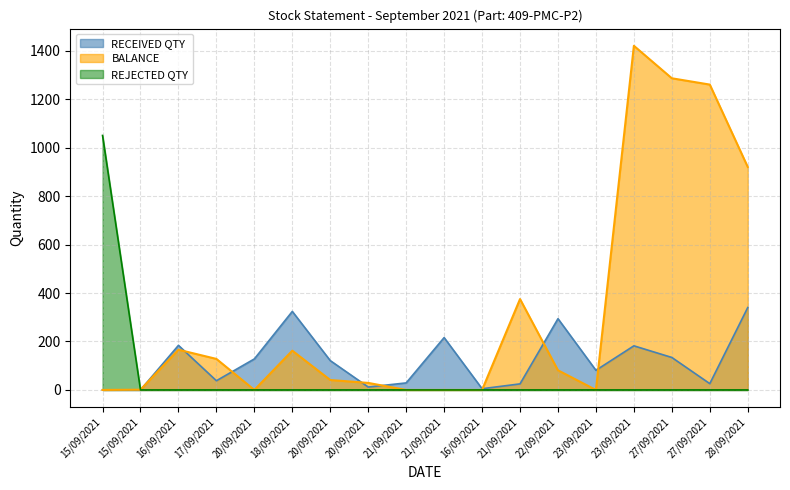

True or false: BALANCE has a value of 0 at 23/09/2021.

True